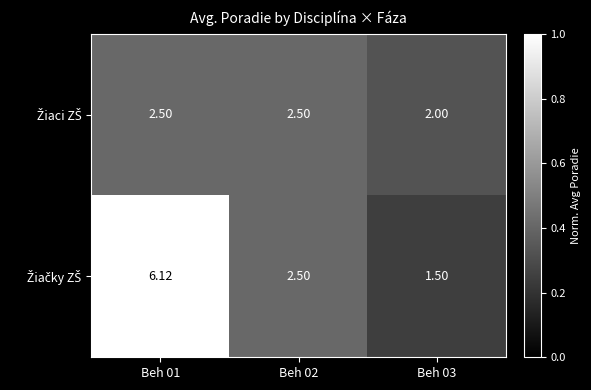

At Beh 01, list the series in order from largest to smallest.

Žiačky ZŠ, Žiaci ZŠ